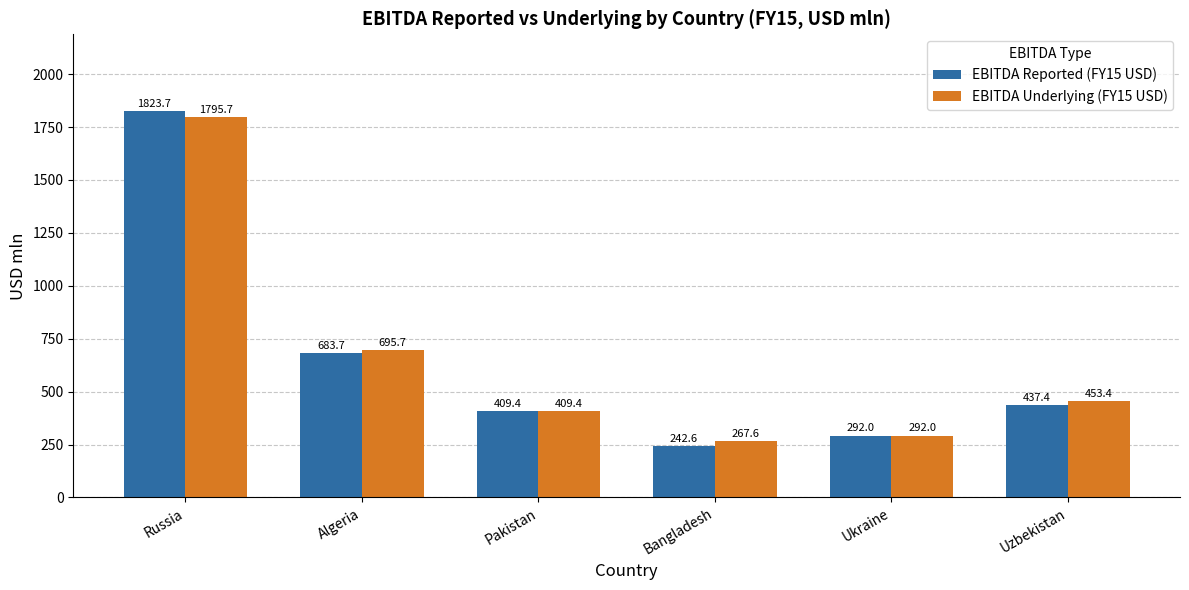

At how many categories does at least one series exceed 253?

6